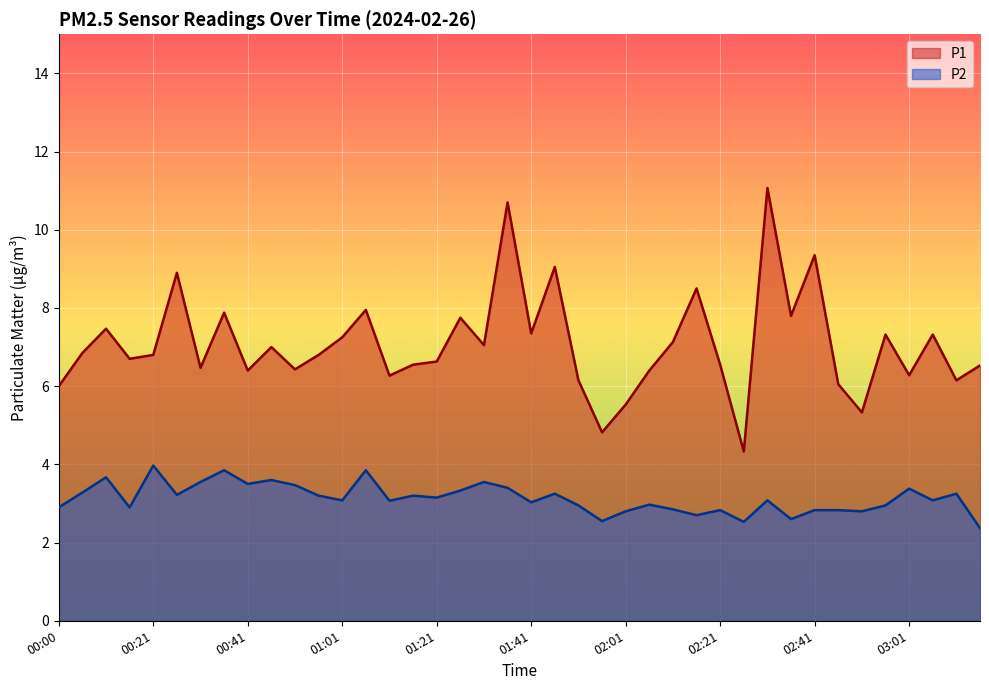

At which label does P2 reach its peak?

00:21